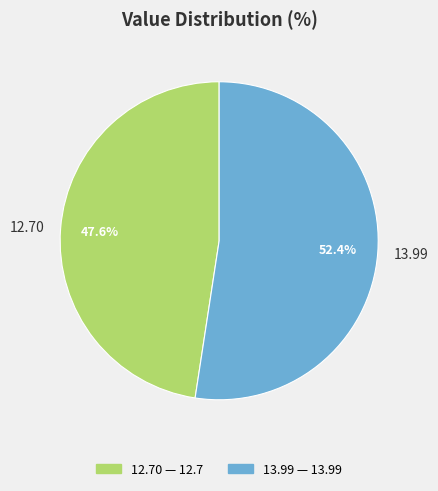

Count the number of slices in the pie.

2